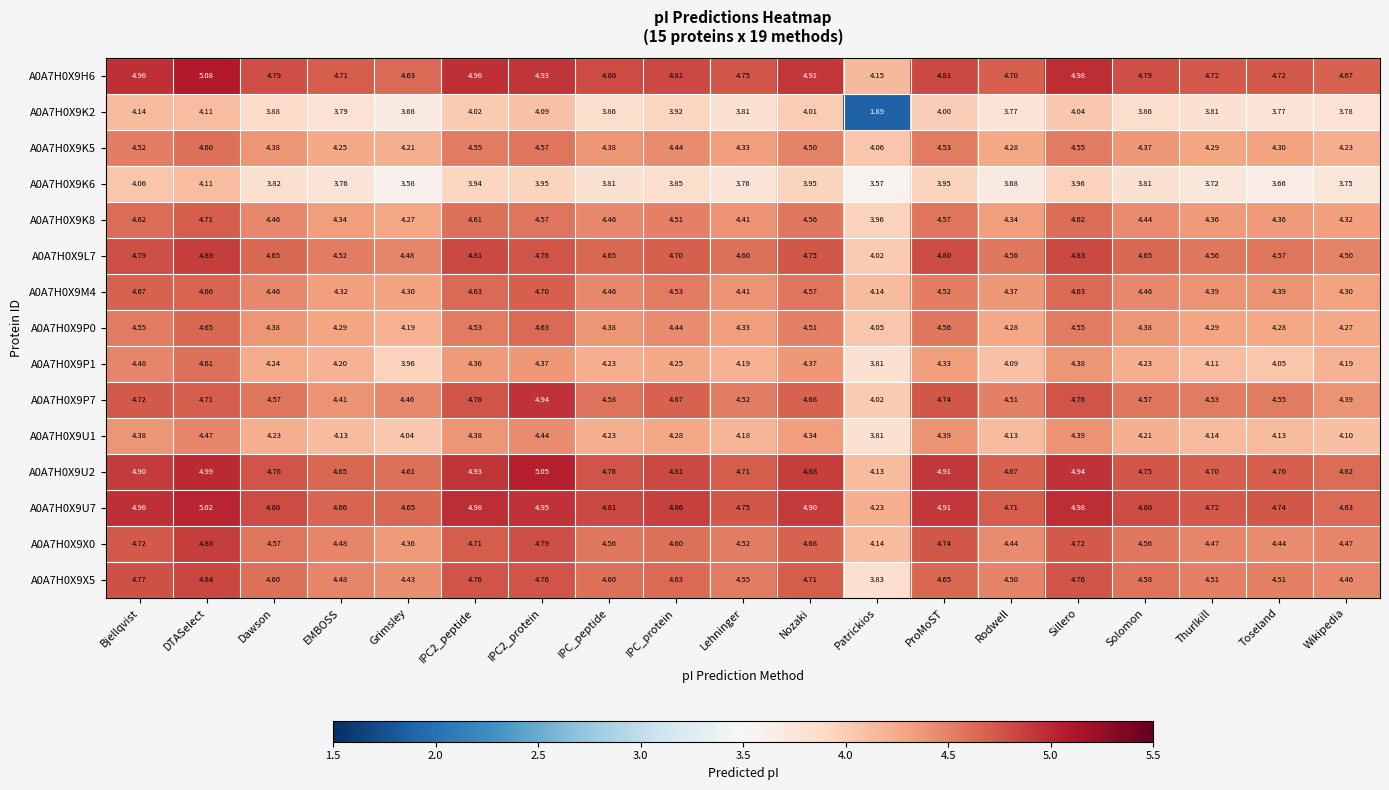

Which category has the highest value across all series?

DTASelect